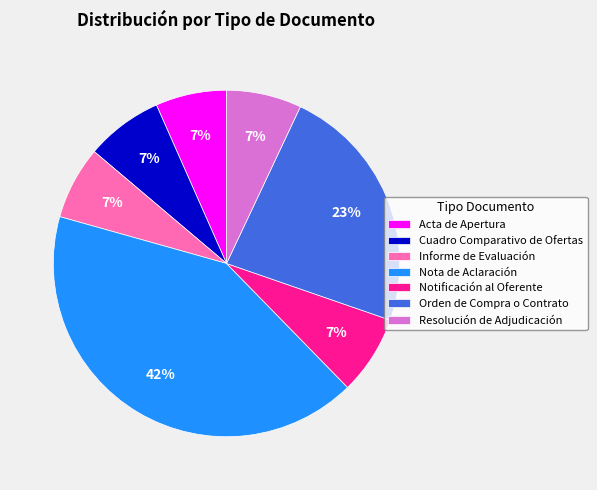

Do Acta de Apertura and Nota de Aclaración together represent more than half of the pie?

No